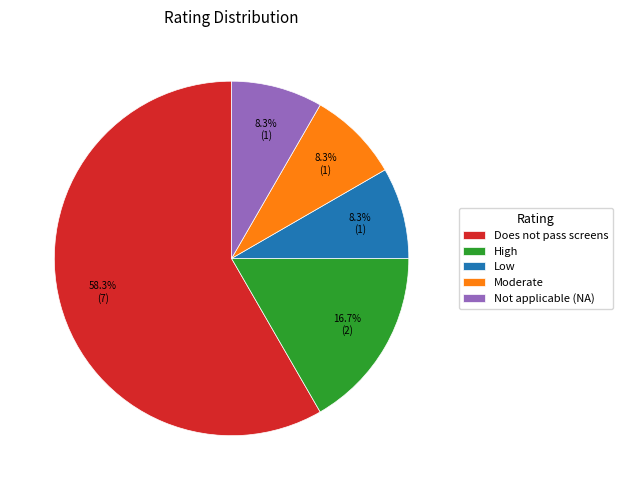

Which has a higher value, Does not pass screens or Moderate?

Does not pass screens